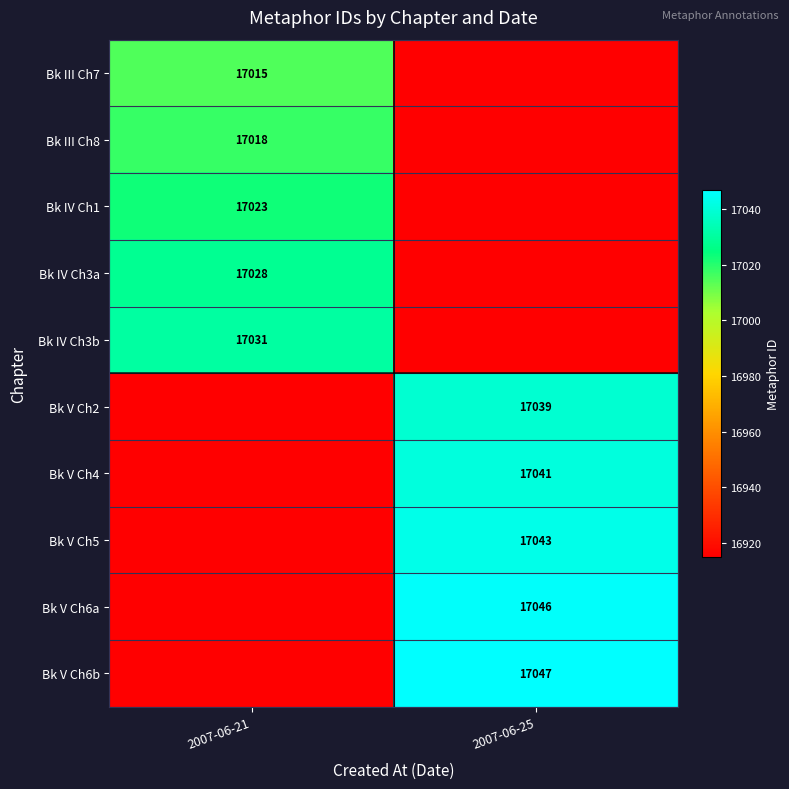

Is it true that Bk V Ch2 equals 28114 at 2007-06-25?

False